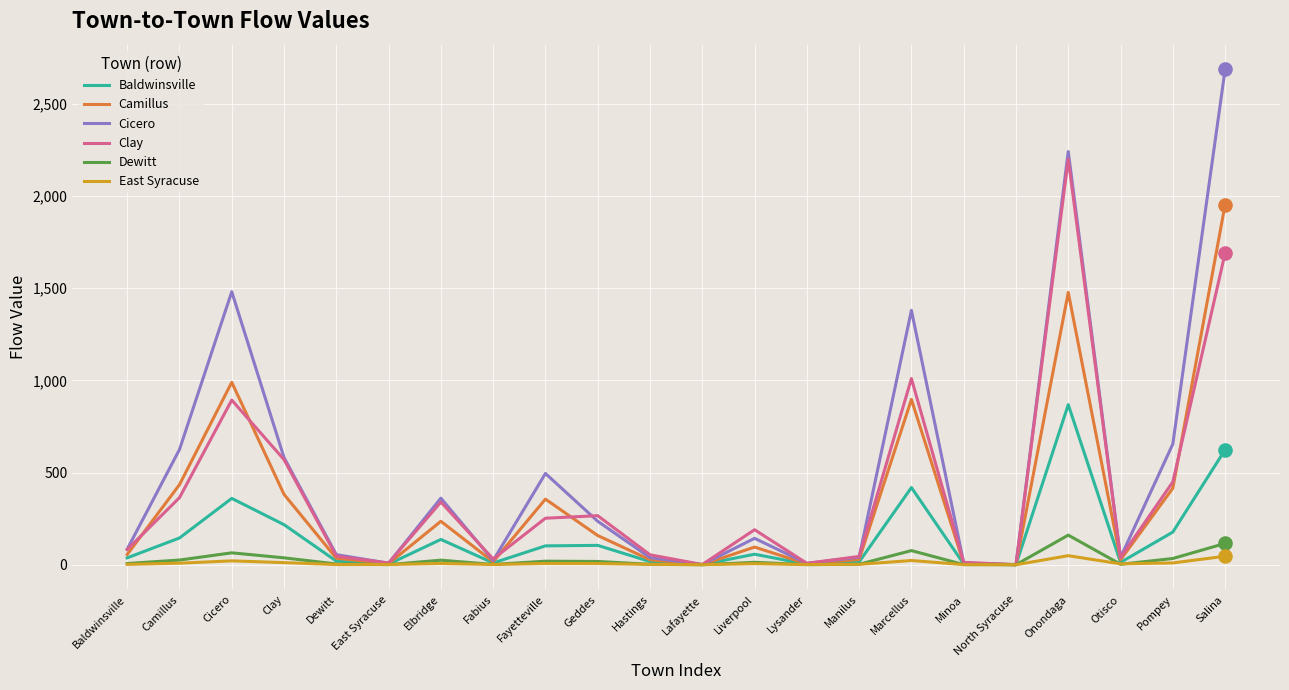

What are all the series names shown in the legend?

Baldwinsville, Camillus, Cicero, Clay, Dewitt, East Syracuse